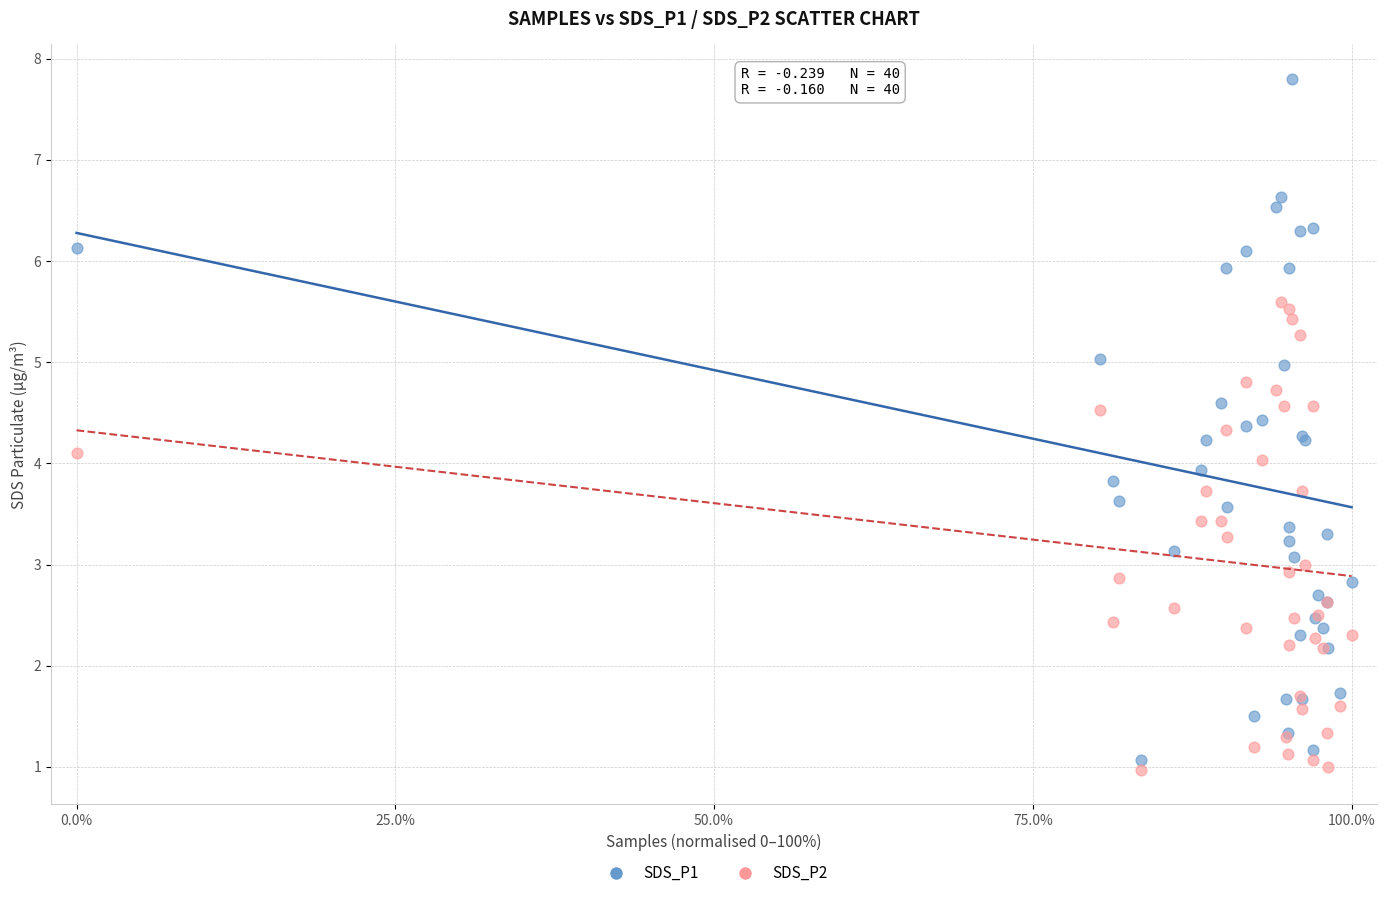

Which series contains the highest Y value?

SDS_P1